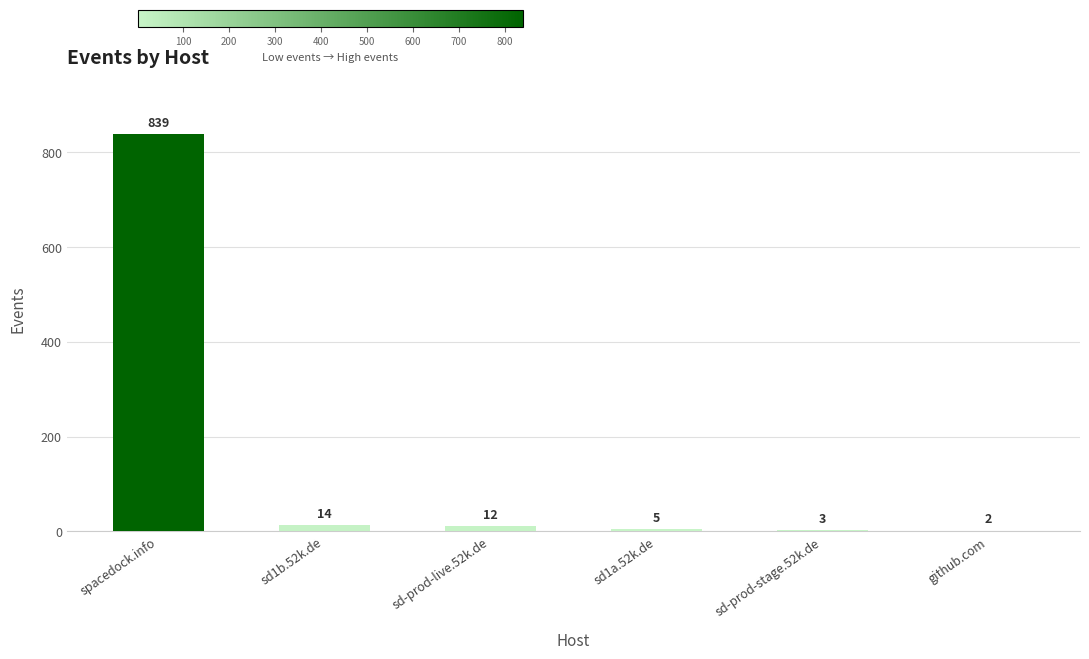

Where is the data nearest to the value 420?

sd1b.52k.de